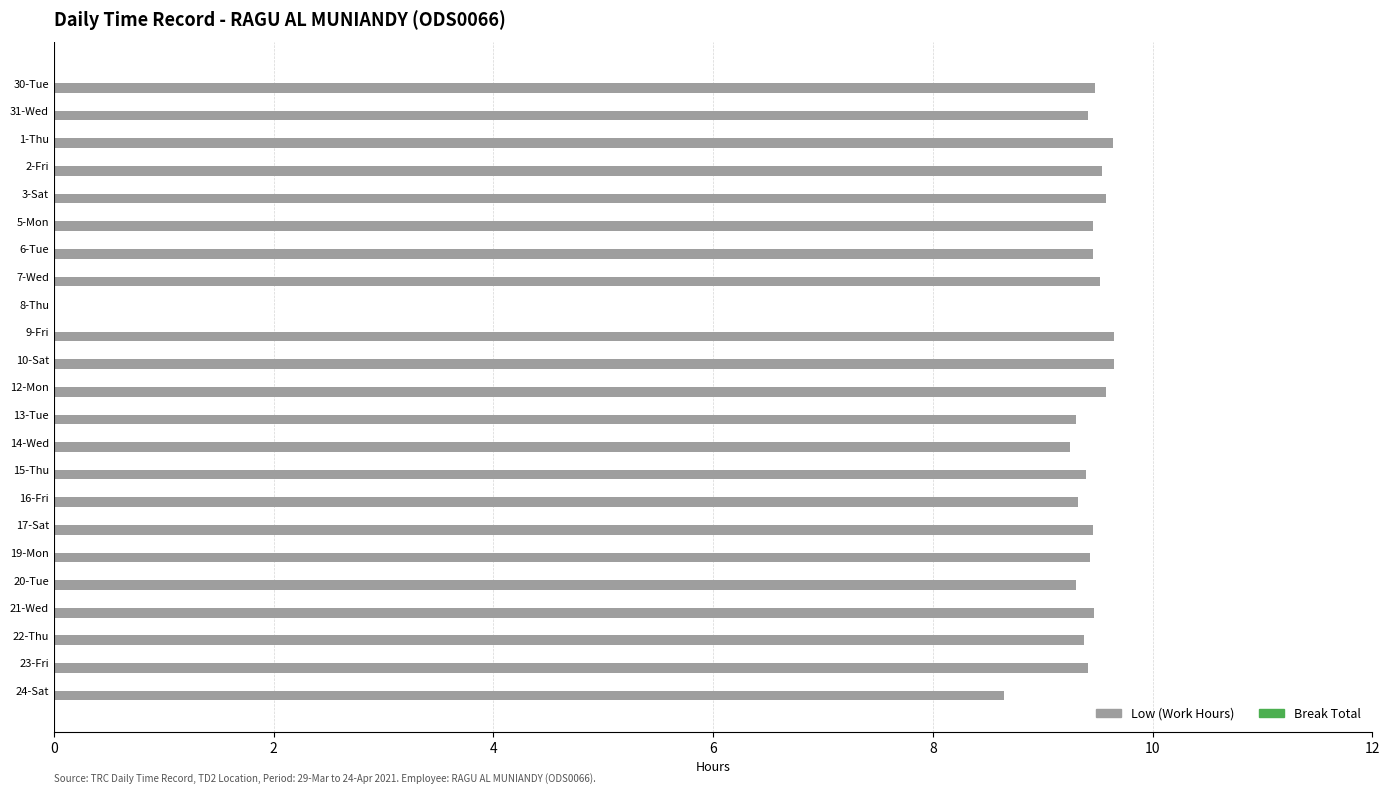

What is the greatest value displayed?

9.7